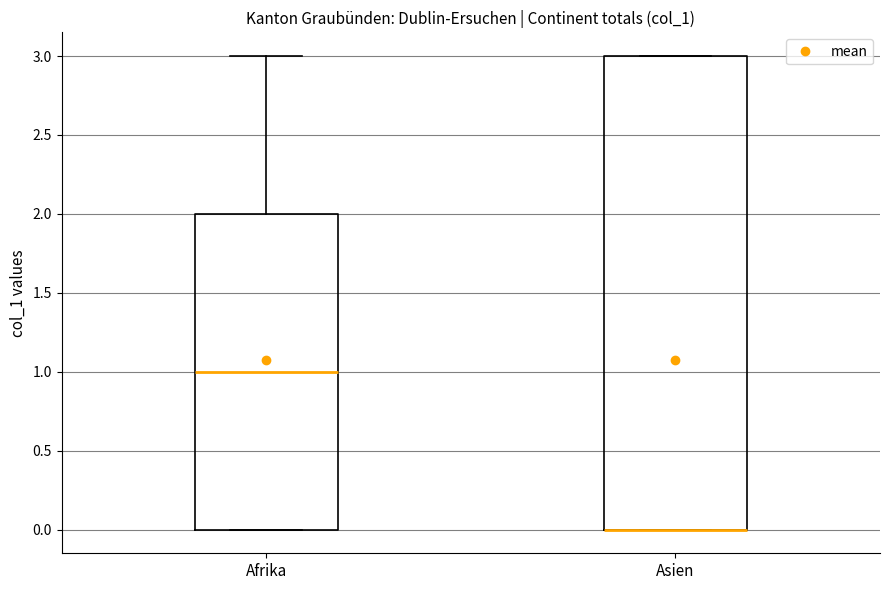

Where is the lower edge of the box for Asien on the y-axis? The values are not printed on the chart, so give them approximately, as read against the axis.

0